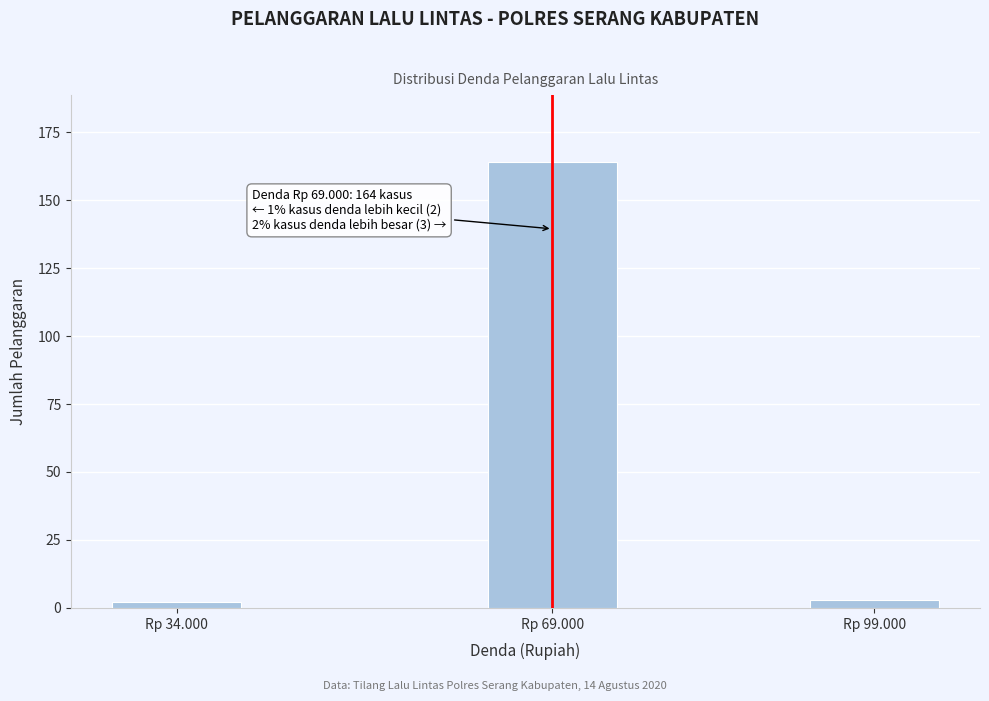

Reading left to right, transcribe all the data shown in this chart.

Rp 34.000=2	Rp 69.000=164	Rp 99.000=3